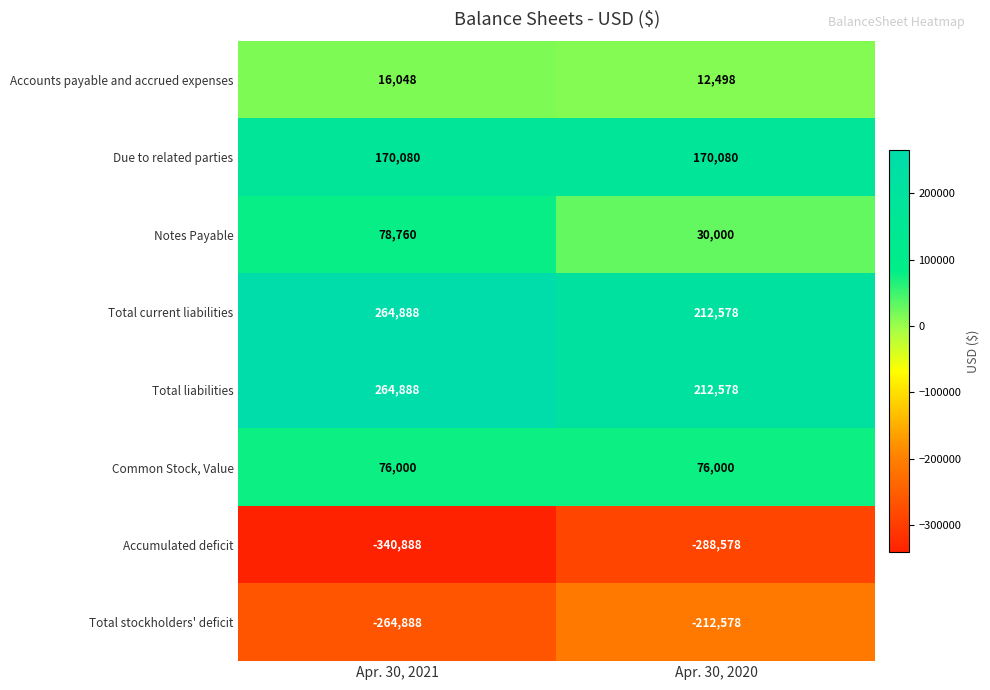

True or false: Common Stock, Value has a value of 104373 at Apr. 30, 2020.

False